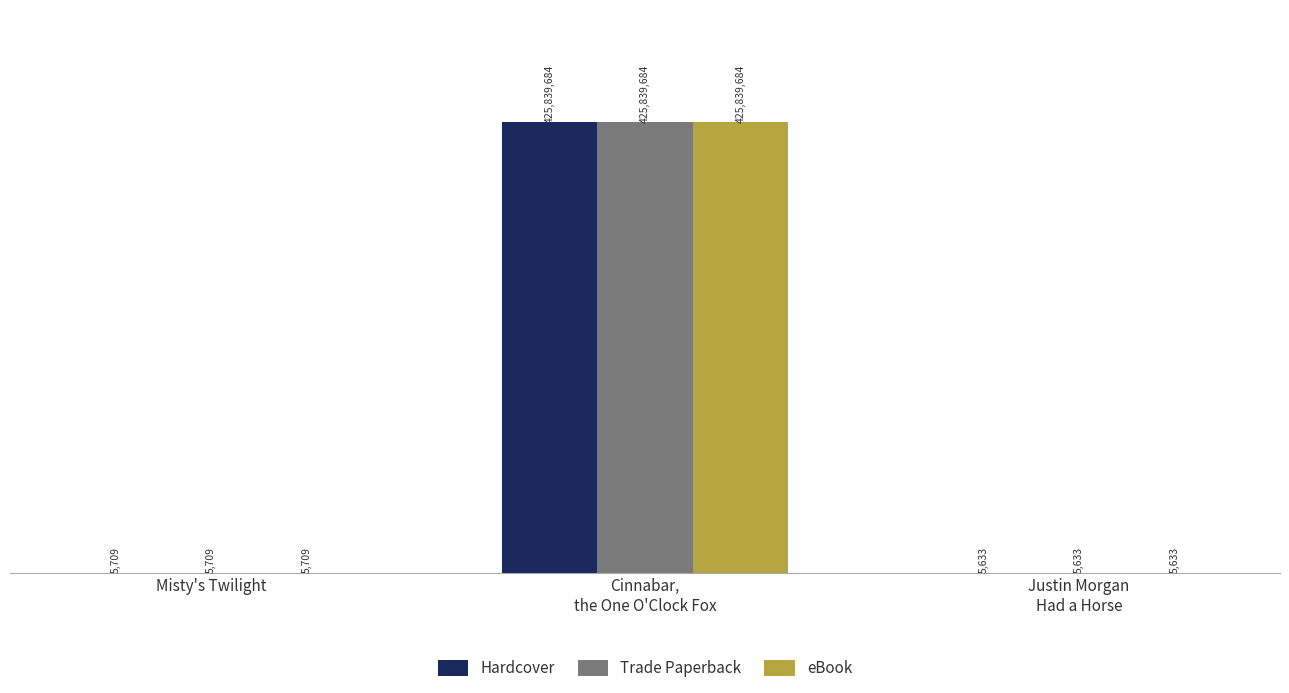

What is the value of the eBook bar at the 2nd from the left?

425839684